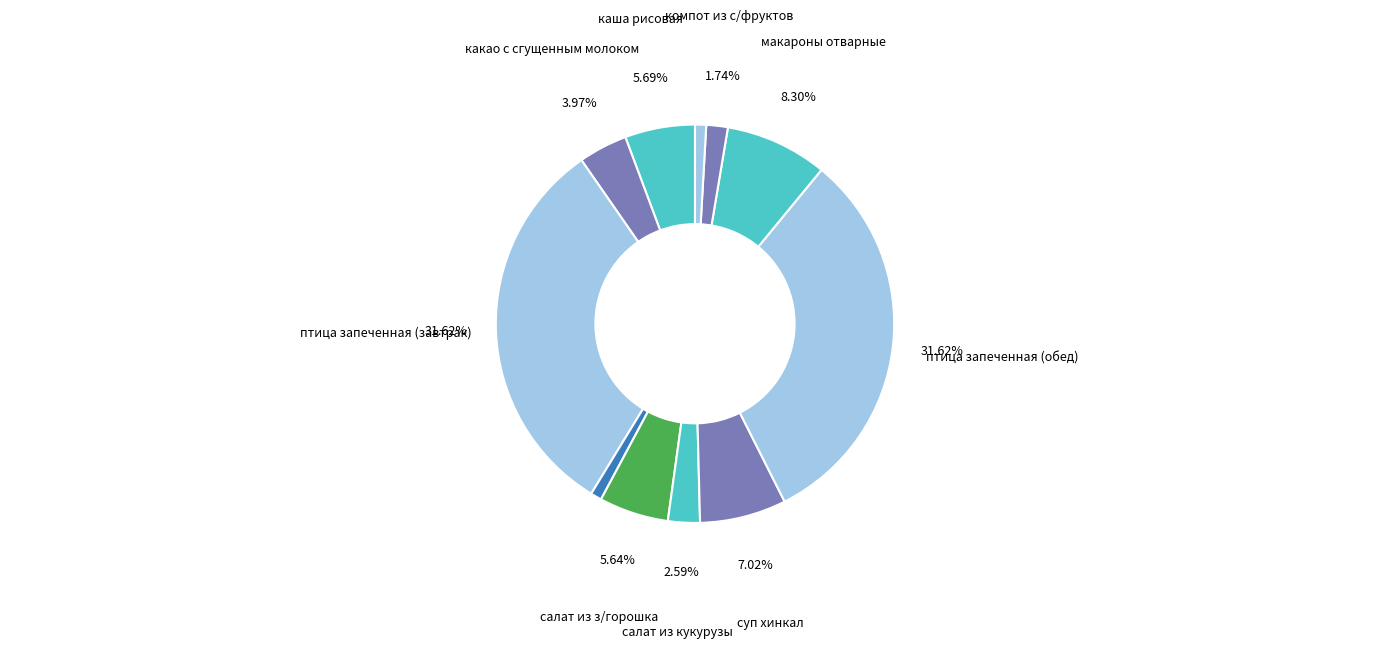

Count the number of slices in the pie.

11